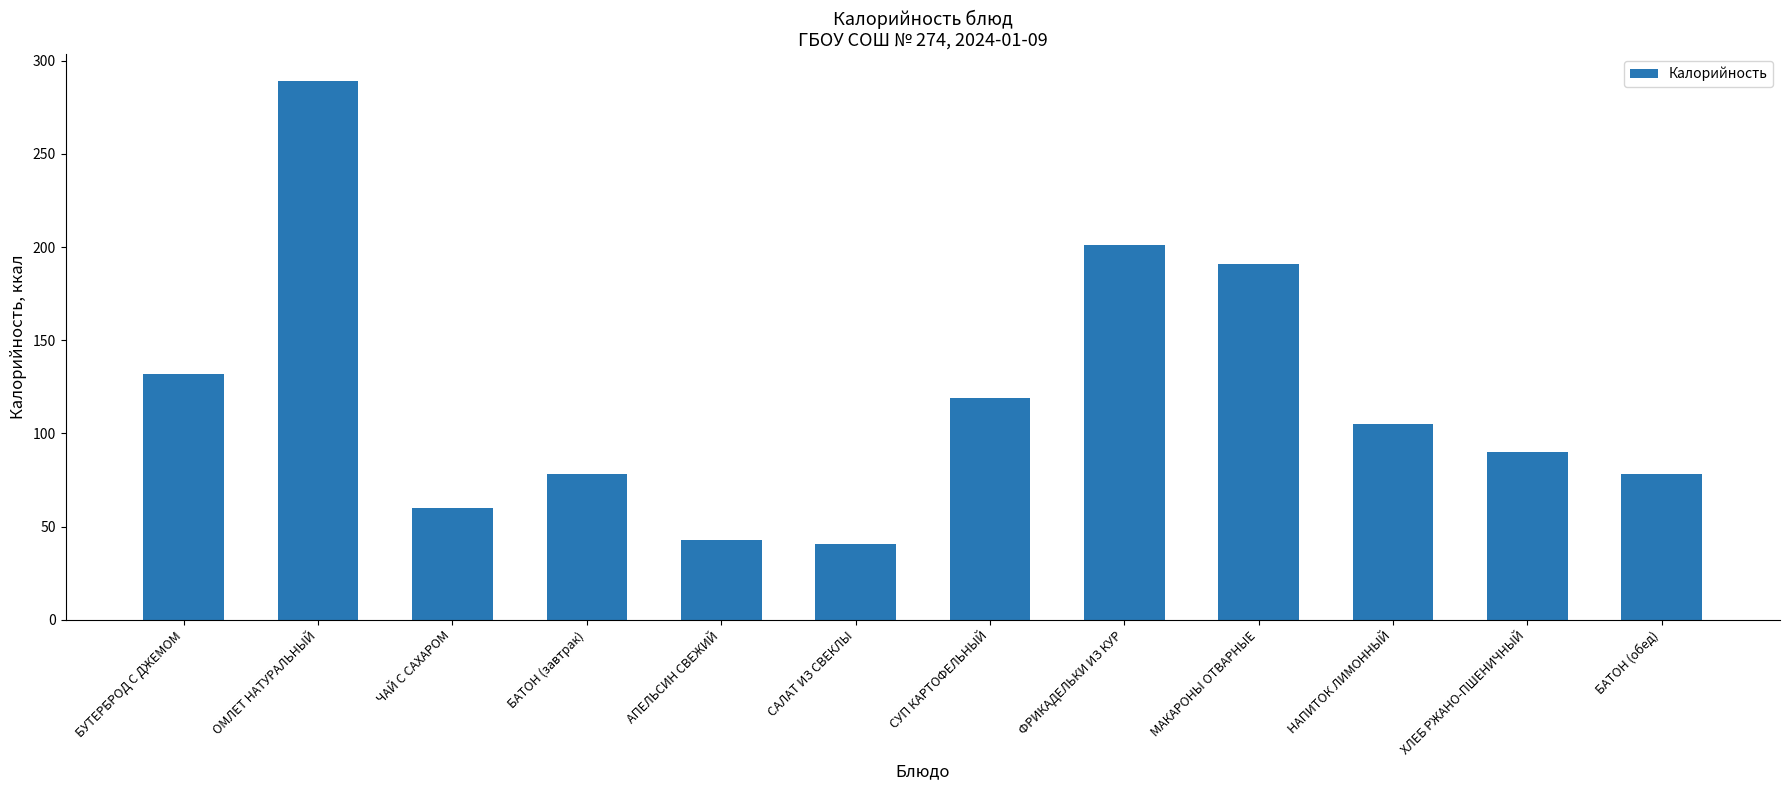

What is the change in value from БУТЕРБРОД С ДЖЕМОМ to МАКАРОНЫ ОТВАРНЫЕ?

+59.0